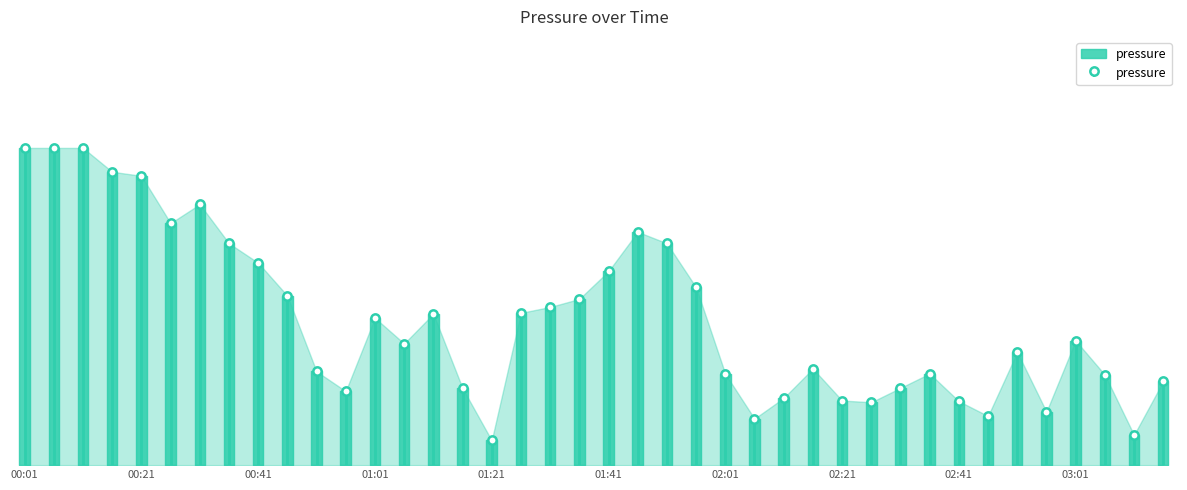

How many distinct data groups are displayed?

1